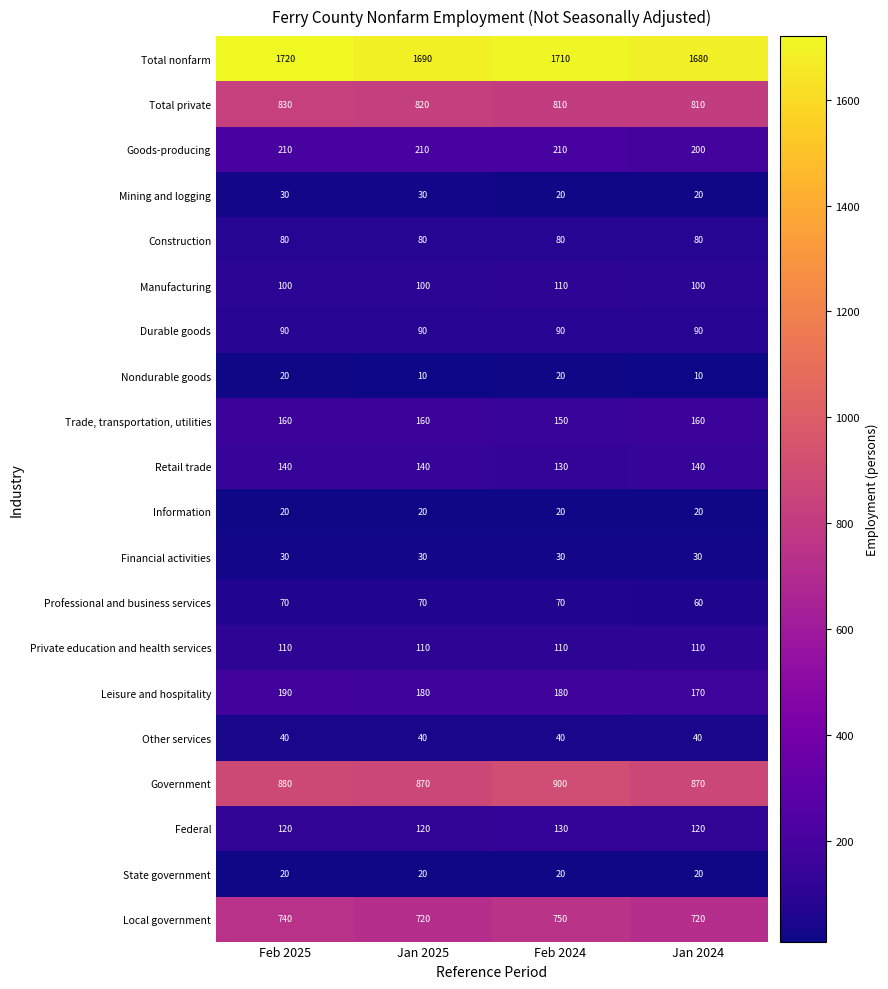

How many Leisure and hospitality values are between 180 and 190?

3